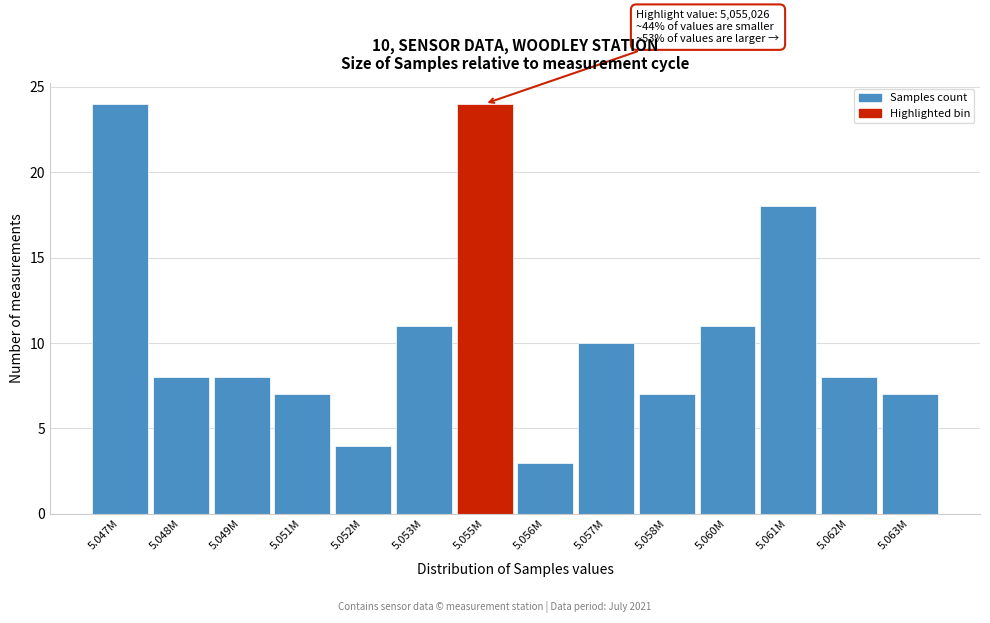

Reading left to right, list all the values displayed in this chart.

5.047M=24	5.048M=8	5.049M=8	5.051M=7	5.052M=4	5.053M=11	5.055M=24	5.056M=3	5.057M=10	5.058M=7	5.060M=11	5.061M=18	5.062M=8	5.063M=7